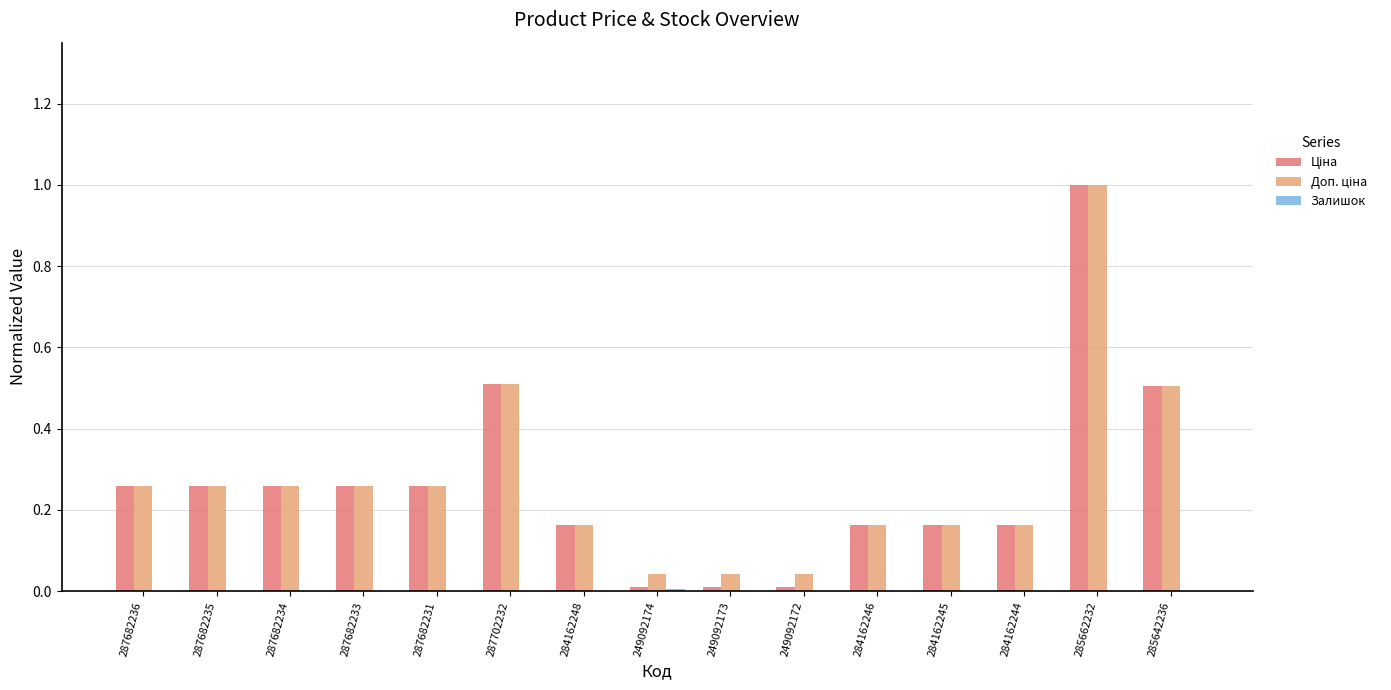

What is the maximum value shown in the chart?

1.0